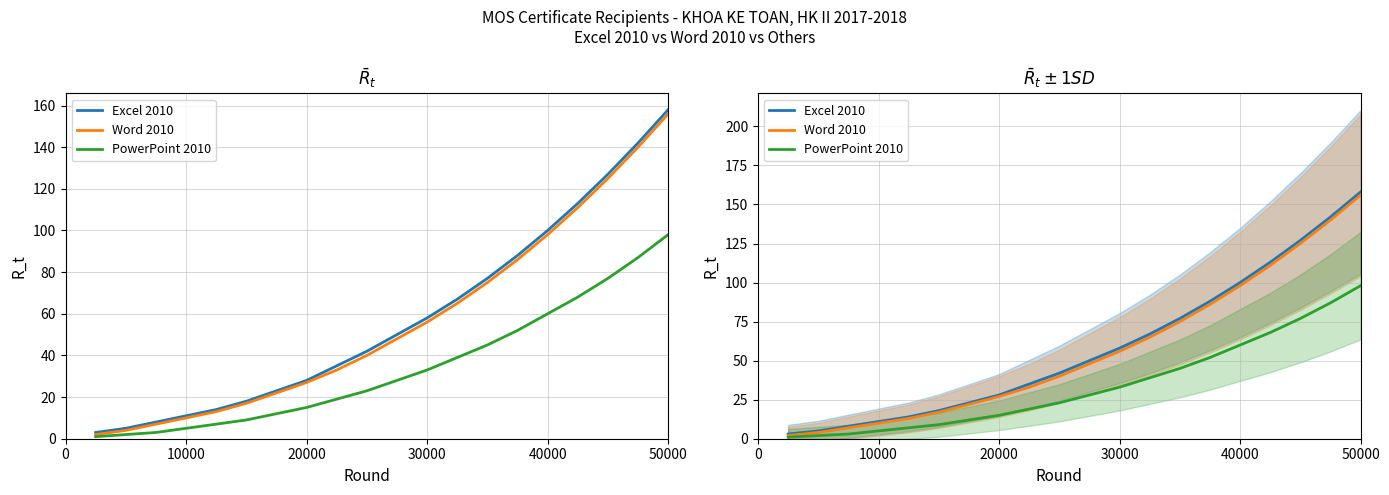

What is the maximum value shown in the chart?

158